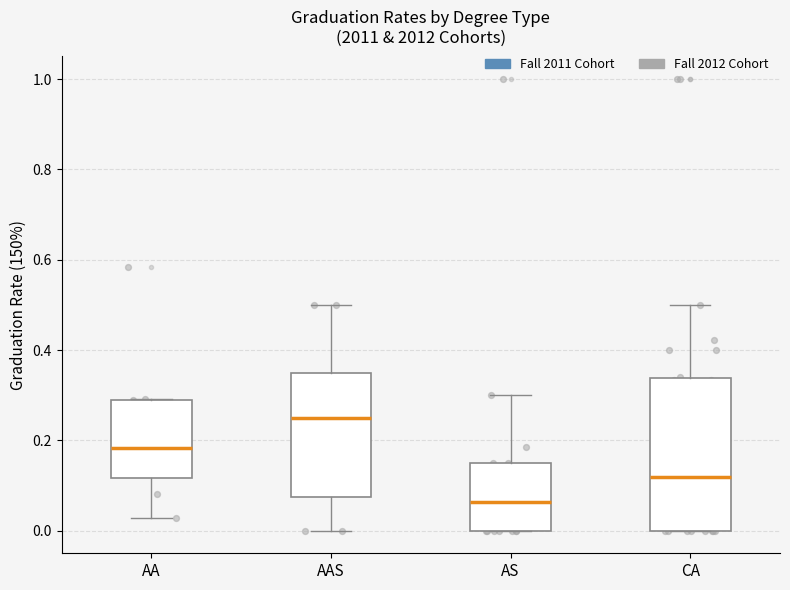

Which box has the lowest median line?

AS